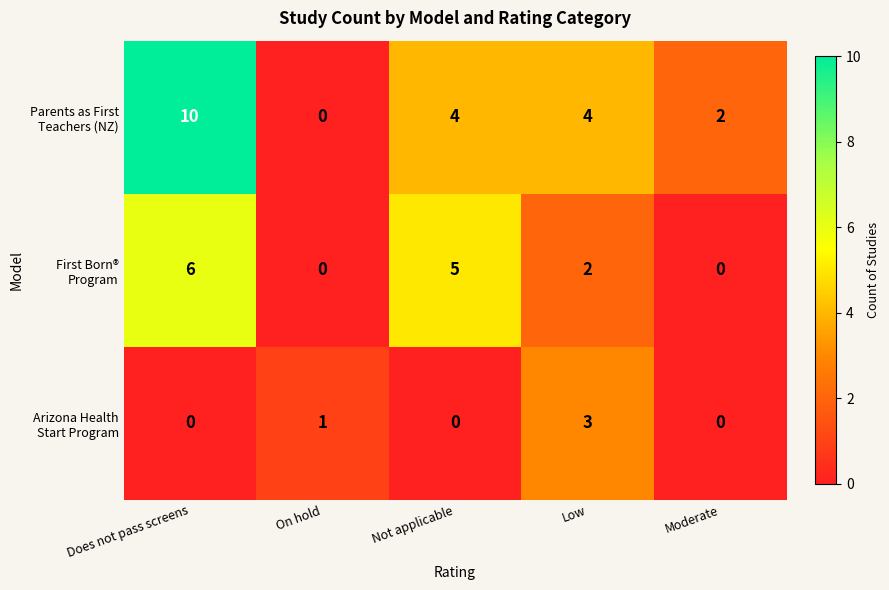

How many series are shown in this chart?

3